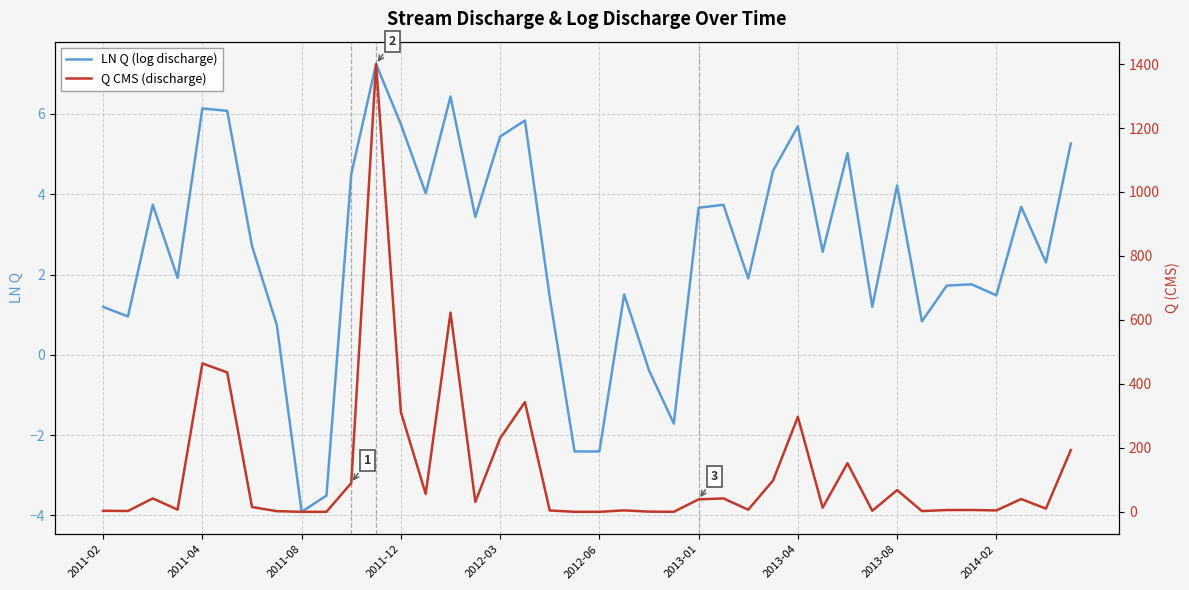

At 38, list the series in order from largest to smallest.

Q CMS (discharge), LN Q (log discharge)